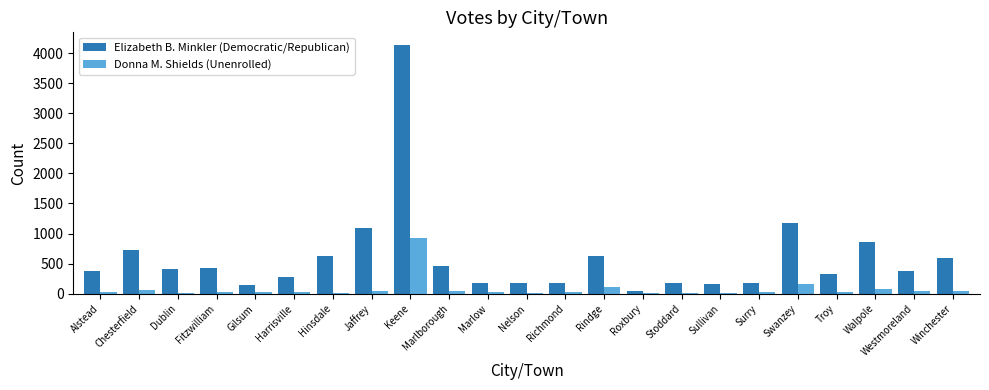

Where is Donna M. Shields (Unenrolled) nearest to the value 468?

Swanzey